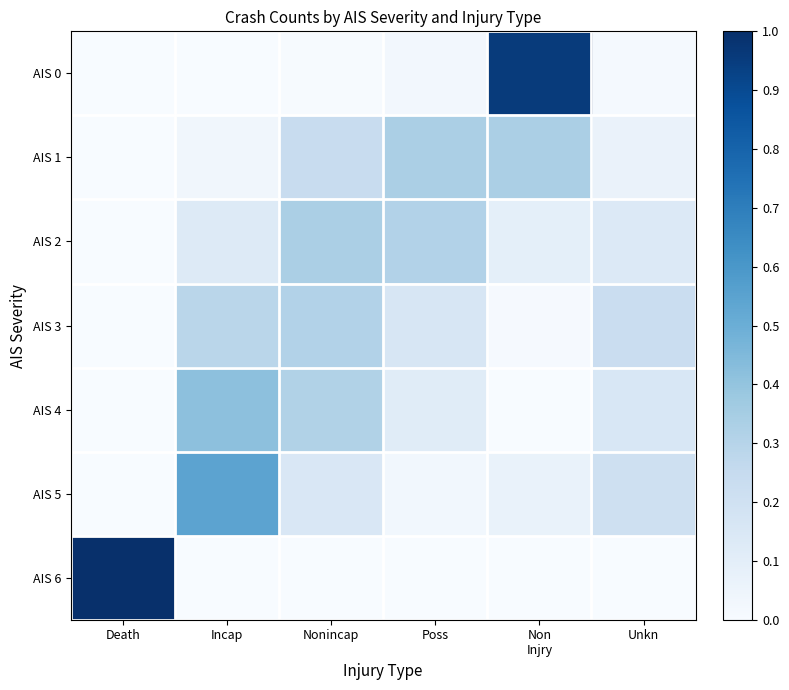

Reading right to left, extract all data points from this chart.

AIS 0: Unkn=0.0	Non
Injry=1.0	Poss=0.0	Nonincap=0.0	Incap=0.0	Death=0.0
AIS 1: Unkn=0.1	Non
Injry=0.3	Poss=0.3	Nonincap=0.2	Incap=0.0	Death=0.0
AIS 2: Unkn=0.1	Non
Injry=0.1	Poss=0.3	Nonincap=0.3	Incap=0.1	Death=0.0
AIS 3: Unkn=0.2	Non
Injry=0.0	Poss=0.2	Nonincap=0.3	Incap=0.3	Death=0.0
AIS 4: Unkn=0.2	Non
Injry=0.0	Poss=0.1	Nonincap=0.3	Incap=0.4	Death=0.0
AIS 5: Unkn=0.2	Non
Injry=0.1	Poss=0.0	Nonincap=0.2	Incap=0.5	Death=0.0
AIS 6: Unkn=0.0	Non
Injry=0.0	Poss=0.0	Nonincap=0.0	Incap=0.0	Death=1.0